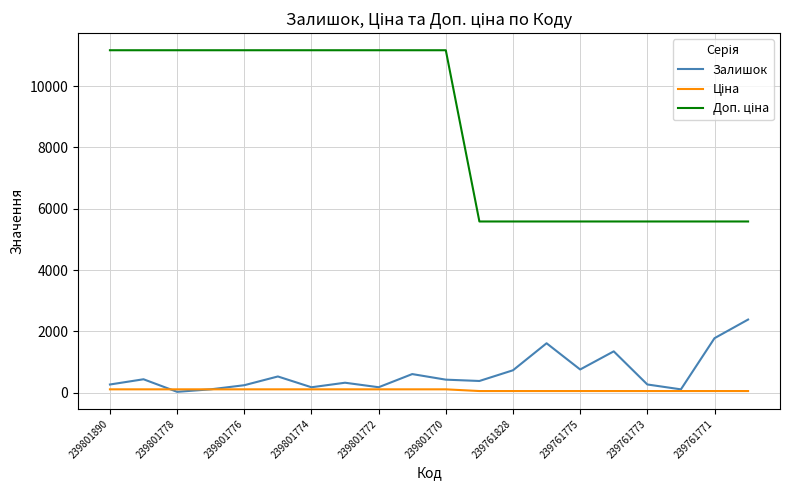

Is it true that Залишок equals 1092.3 at 239761771?

False